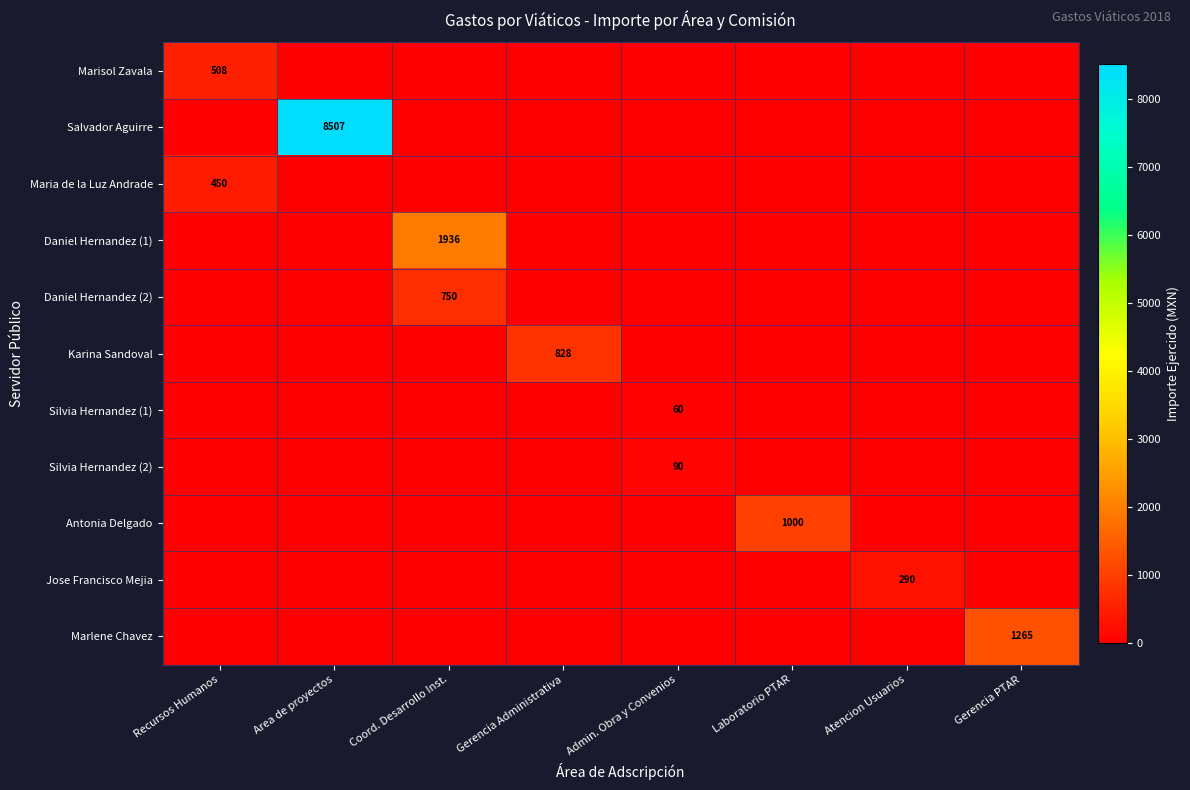

At which category is the sum across all series the highest?

Area de proyectos